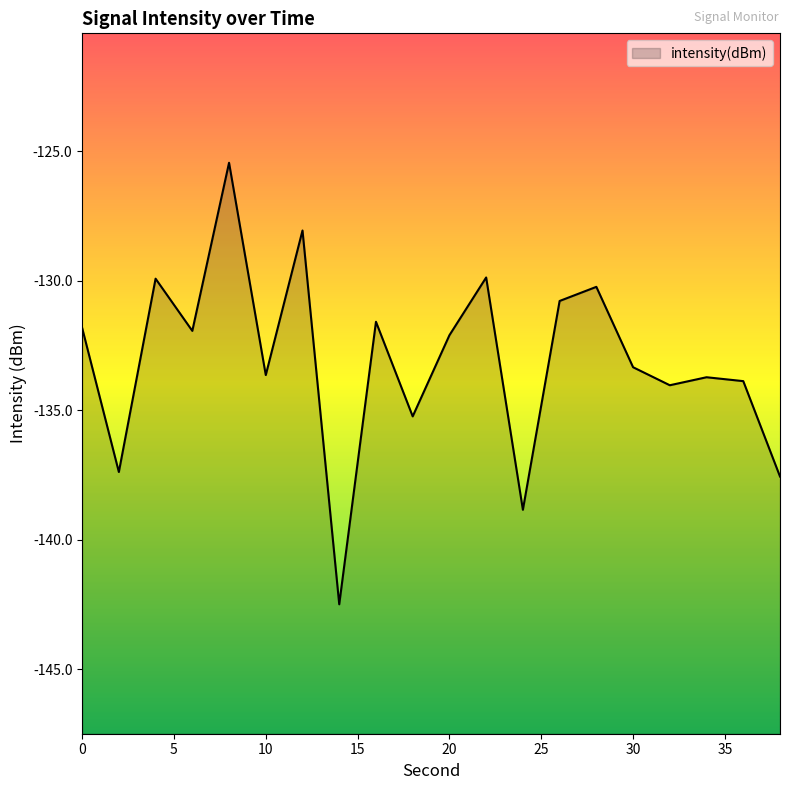

How many interior local valleys (lower than both neighbors) does the data have?

7